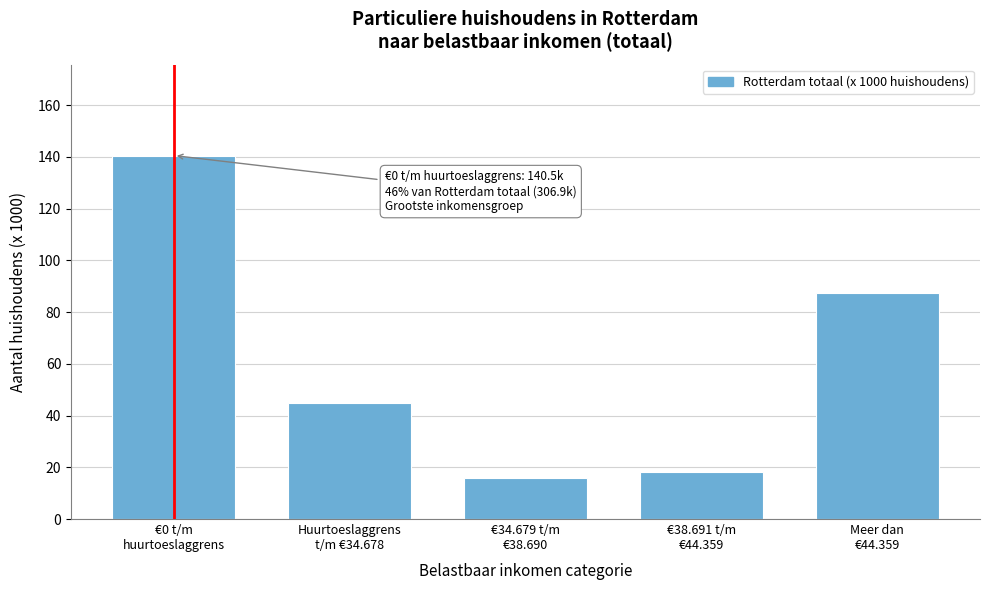

Reading right to left, list all the values displayed in this chart.

87.5	18.3	15.8	44.8	140.5